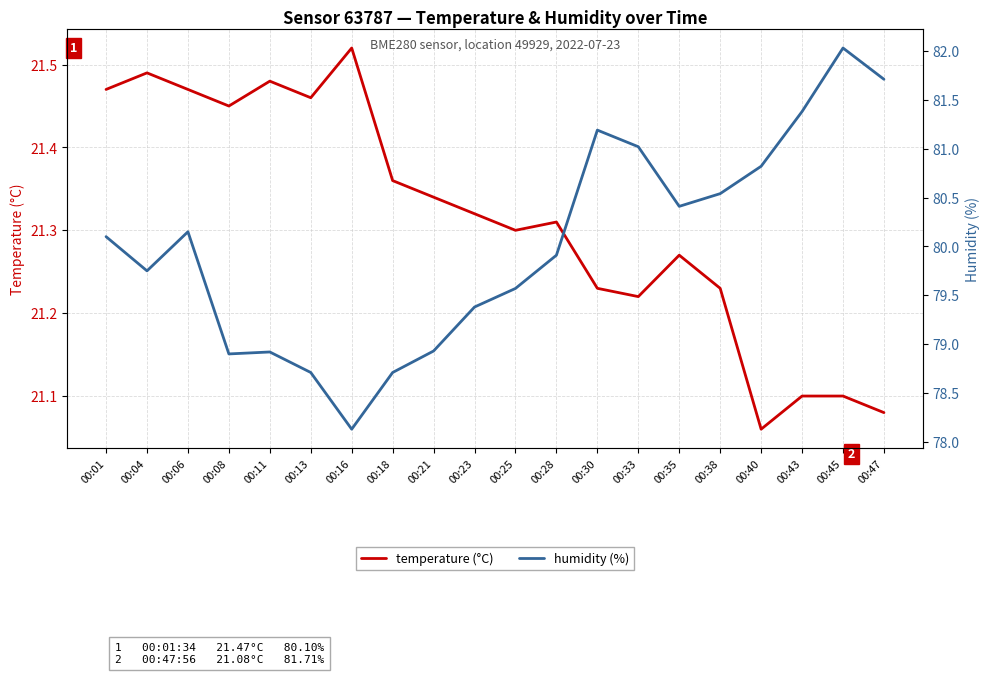

At which category does the chart reach its peak across all series?

00:45